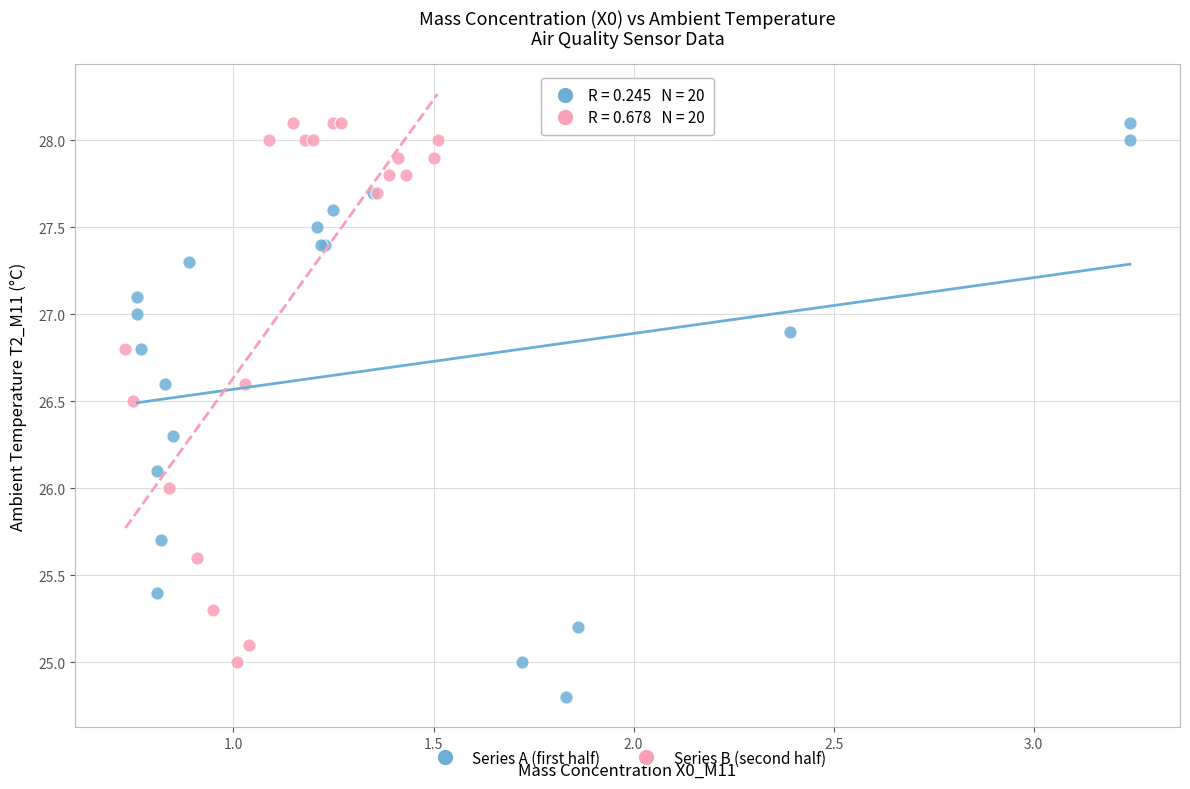

Which series contains the lowest Y value?

Series A (first half)